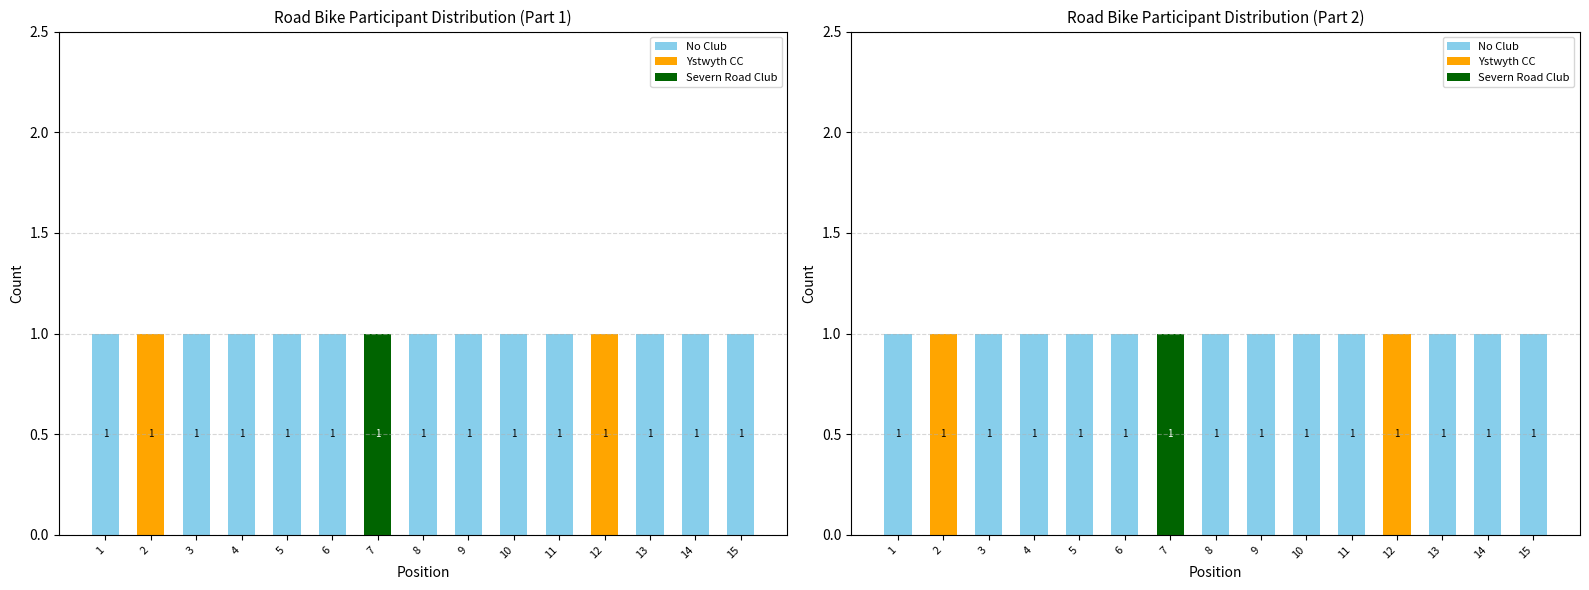

The value of Ystwyth CC at 4 is 1. True or false?

False